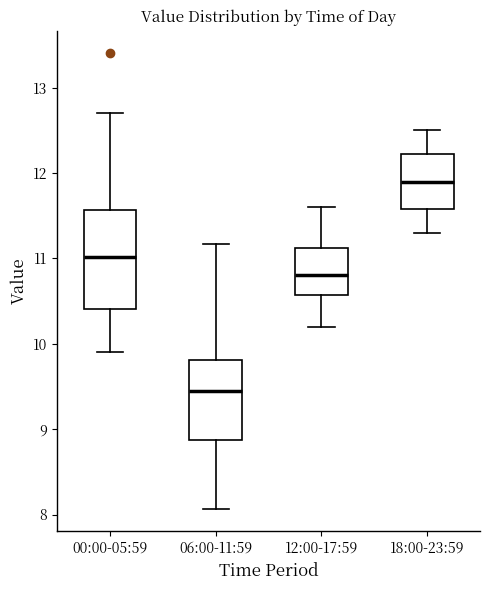

Reading left to right, transcribe this box plot: for each box, give where its median line is, the range the box spans, and where its two whiskers end, as read against the y-axis. The values are not printed on the chart, so give them approximately, as read against the axis.

00:00-05:59: median 11.0, box 10.4 to 11.6, whiskers 9.9 to 12.7
06:00-11:59: median 9.5, box 8.9 to 9.8, whiskers 8.1 to 11.2
12:00-17:59: median 10.8, box 10.6 to 11.1, whiskers 10.2 to 11.6
18:00-23:59: median 11.9, box 11.6 to 12.2, whiskers 11.3 to 12.5